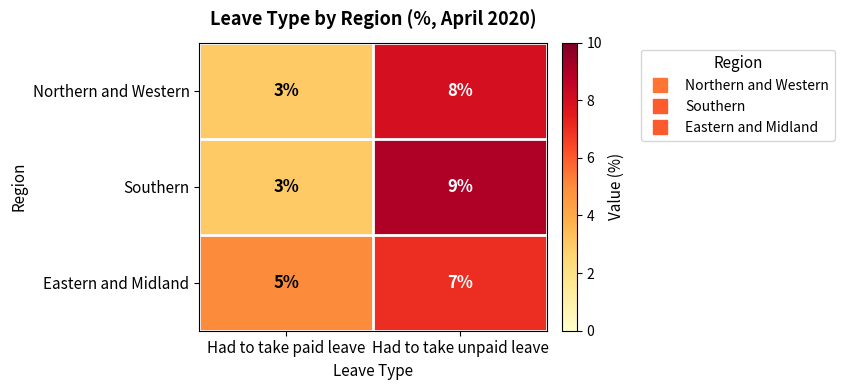

At which category is the sum across all series the highest?

Had to take unpaid leave